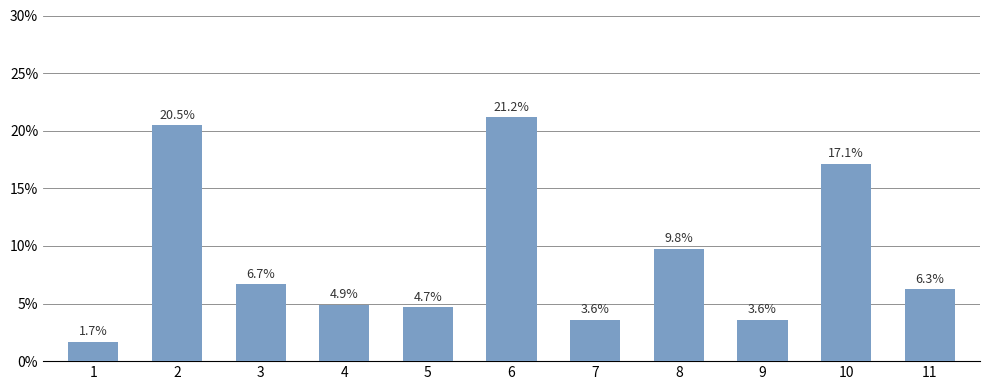

What is the greatest value displayed?

21.2